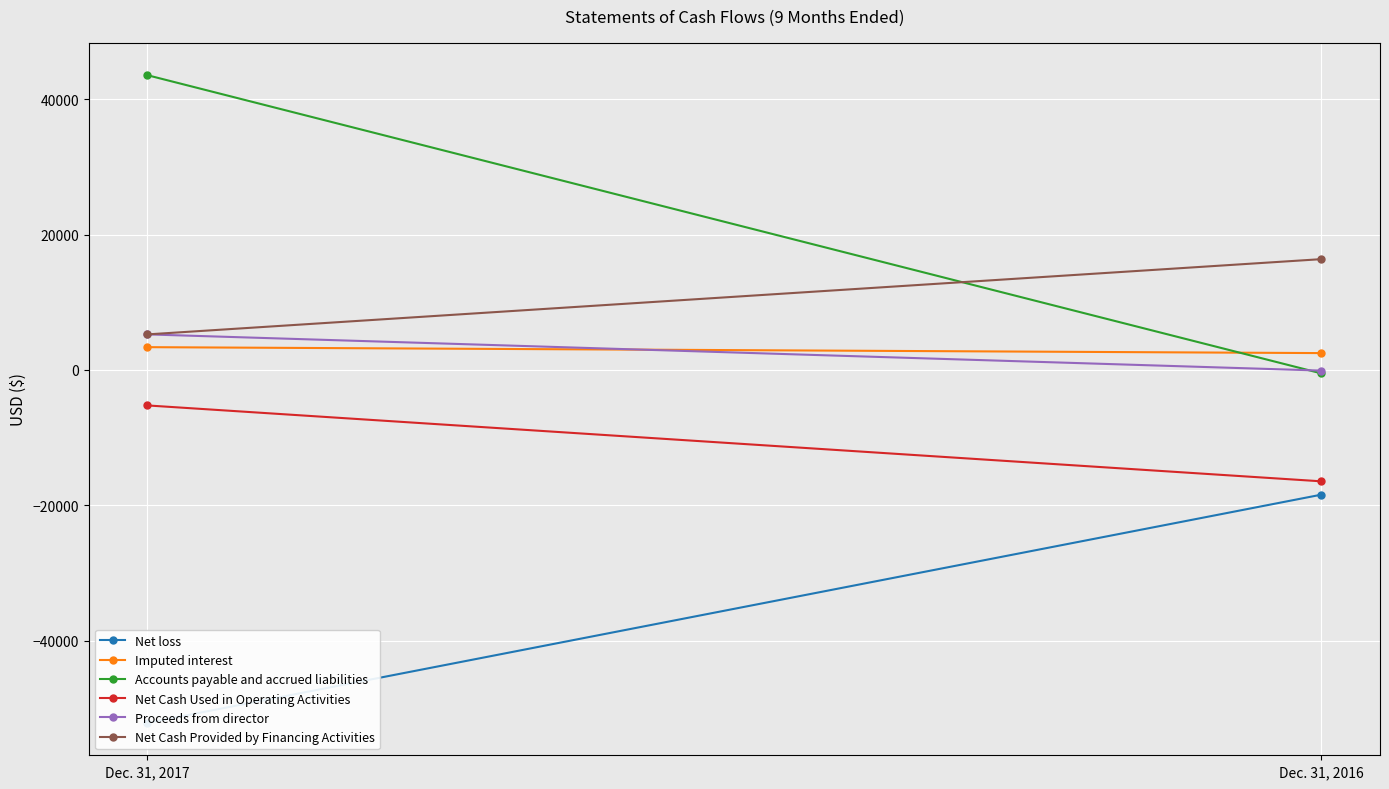

Read the Net Cash Provided by Financing Activities value at Dec. 31, 2017.

5250